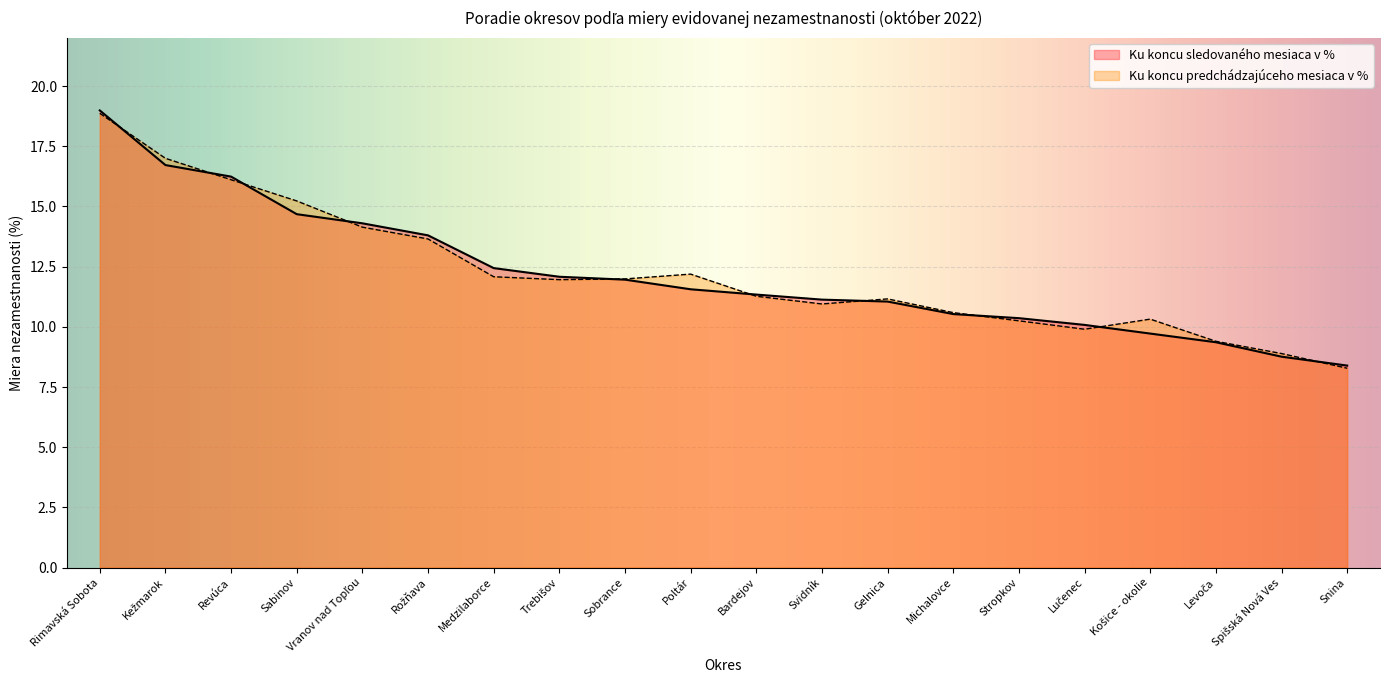

Is the value of Ku koncu sledovaného mesiaca v % at Bardejov greater than the value of Ku koncu predchádzajúceho mesiaca v % at Poltár?

No